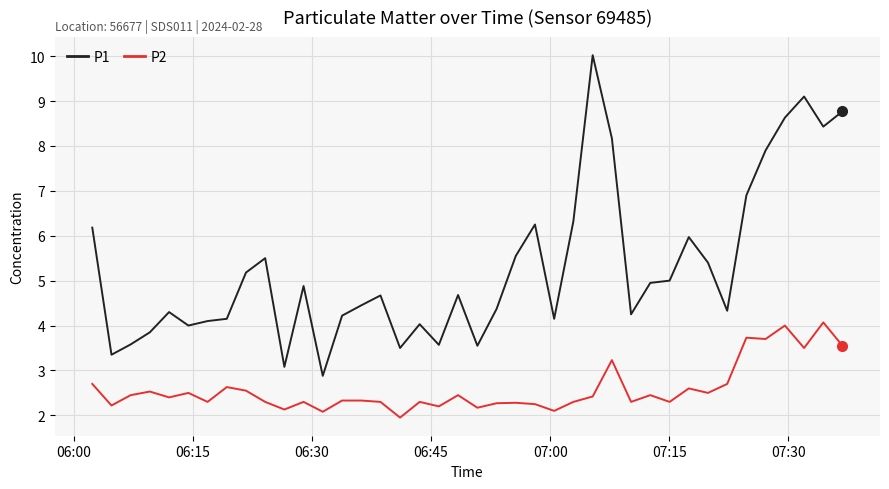

True or false: P1 and P2 cross at least once.

False